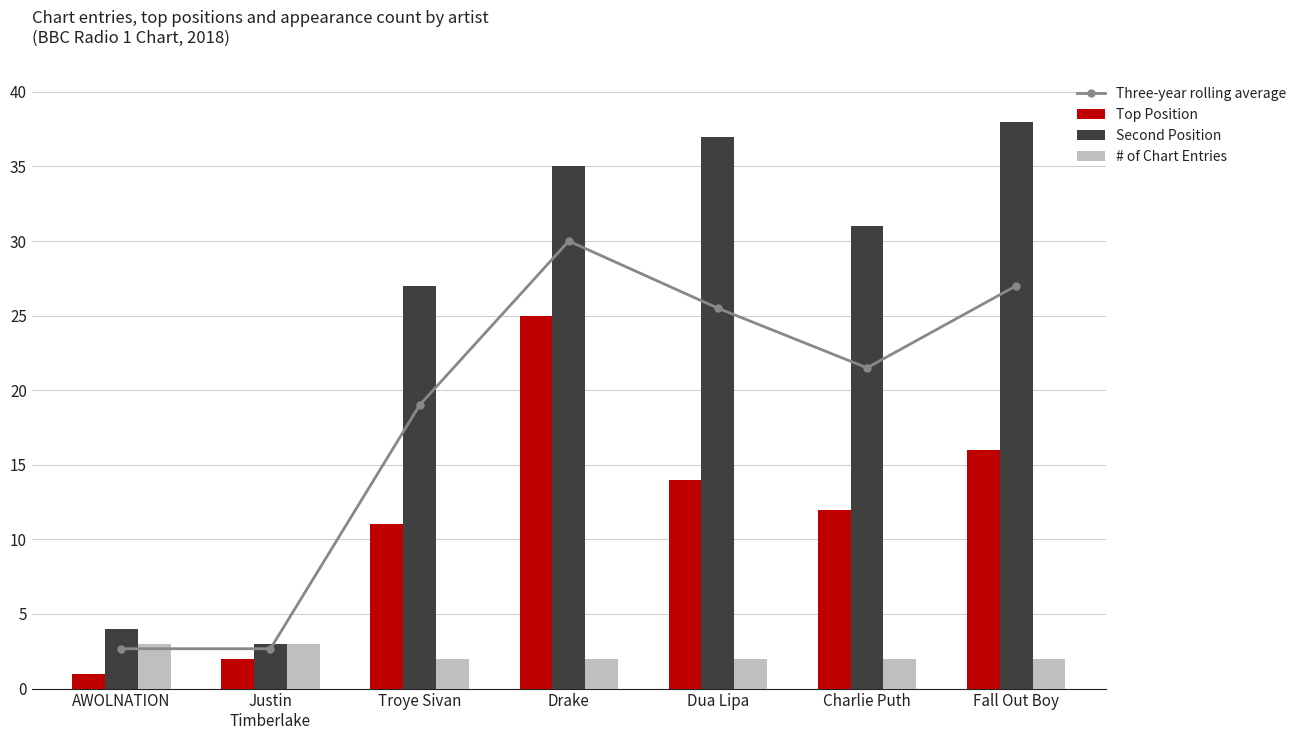

What is the difference between the second highest and minimum values in the Three-year rolling average series?

24.3